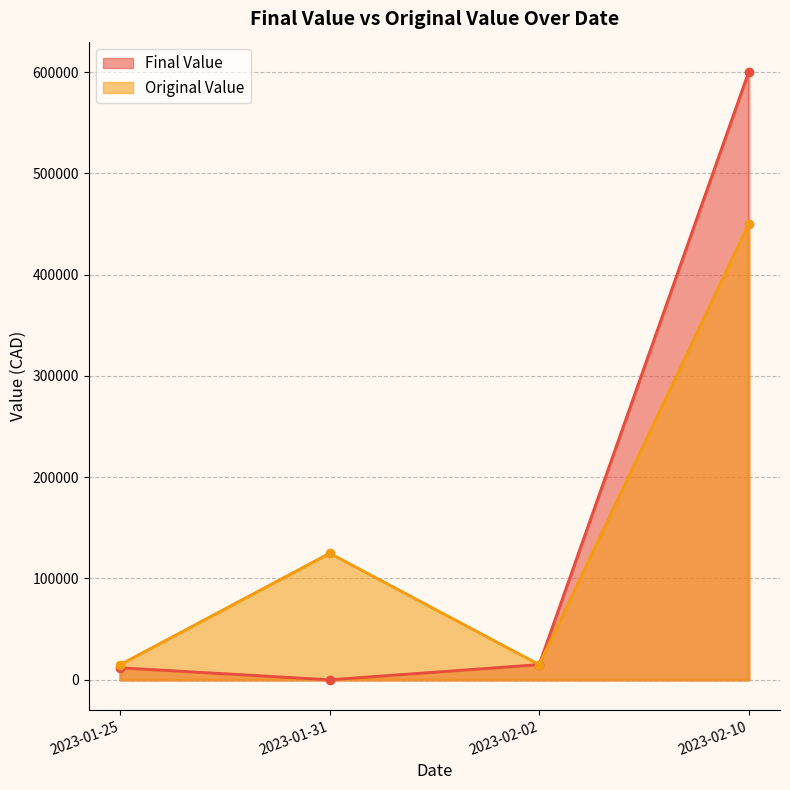

True or false: Final Value and Original Value intersect in this chart.

False